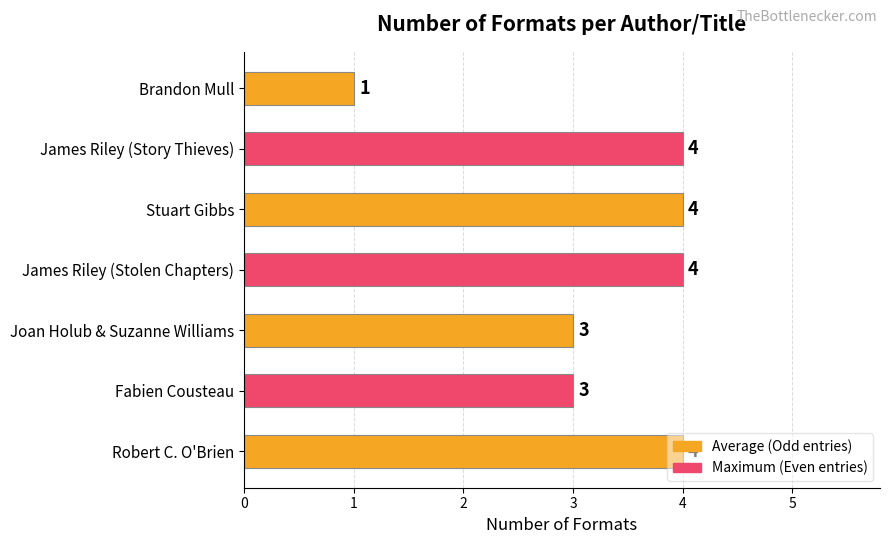

What is the difference between the maximum and minimum values?

3